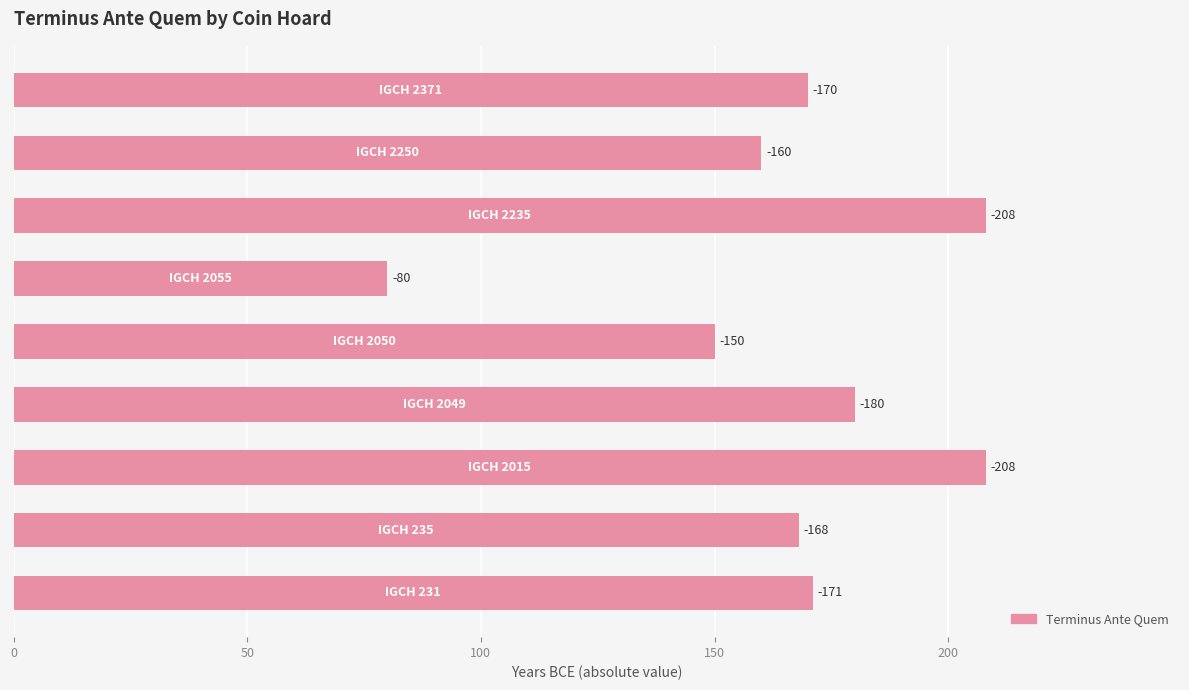

What is the difference between the second highest and minimum values?

128